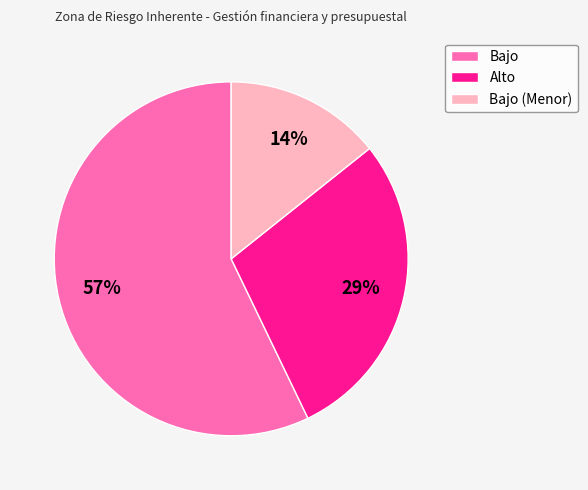

The Bajo slice represents 57% of the pie. True or false?

True